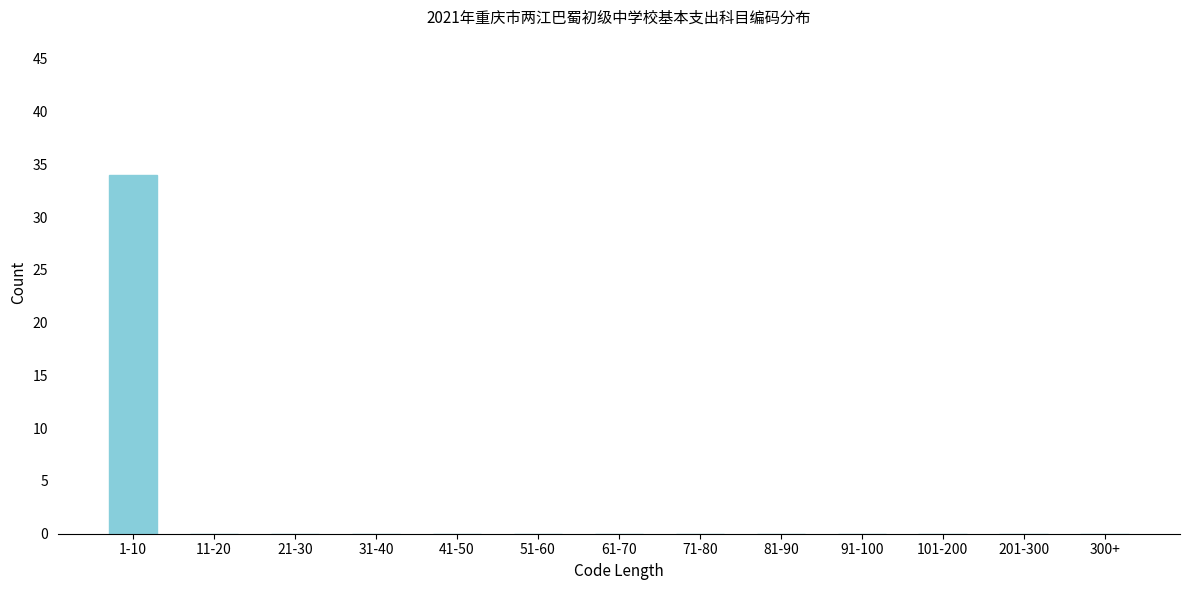

Reading left to right, extract all data points from this chart.

1-10=34	11-20=0	21-30=0	31-40=0	41-50=0	51-60=0	61-70=0	71-80=0	81-90=0	91-100=0	101-200=0	201-300=0	300+=0